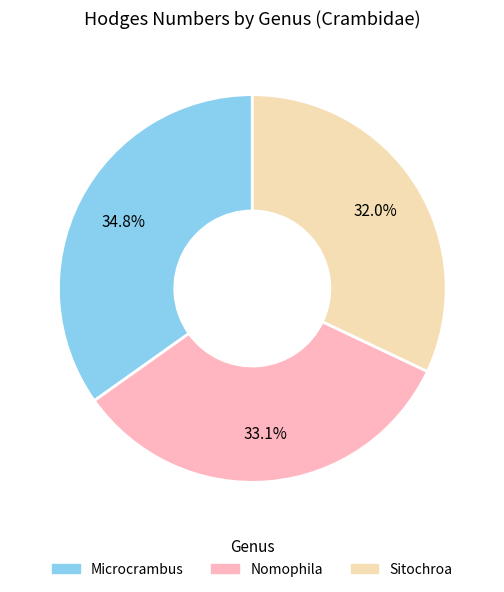

To the nearest percent, what is the difference between the Nomophila and Sitochroa slice percentages?

1%